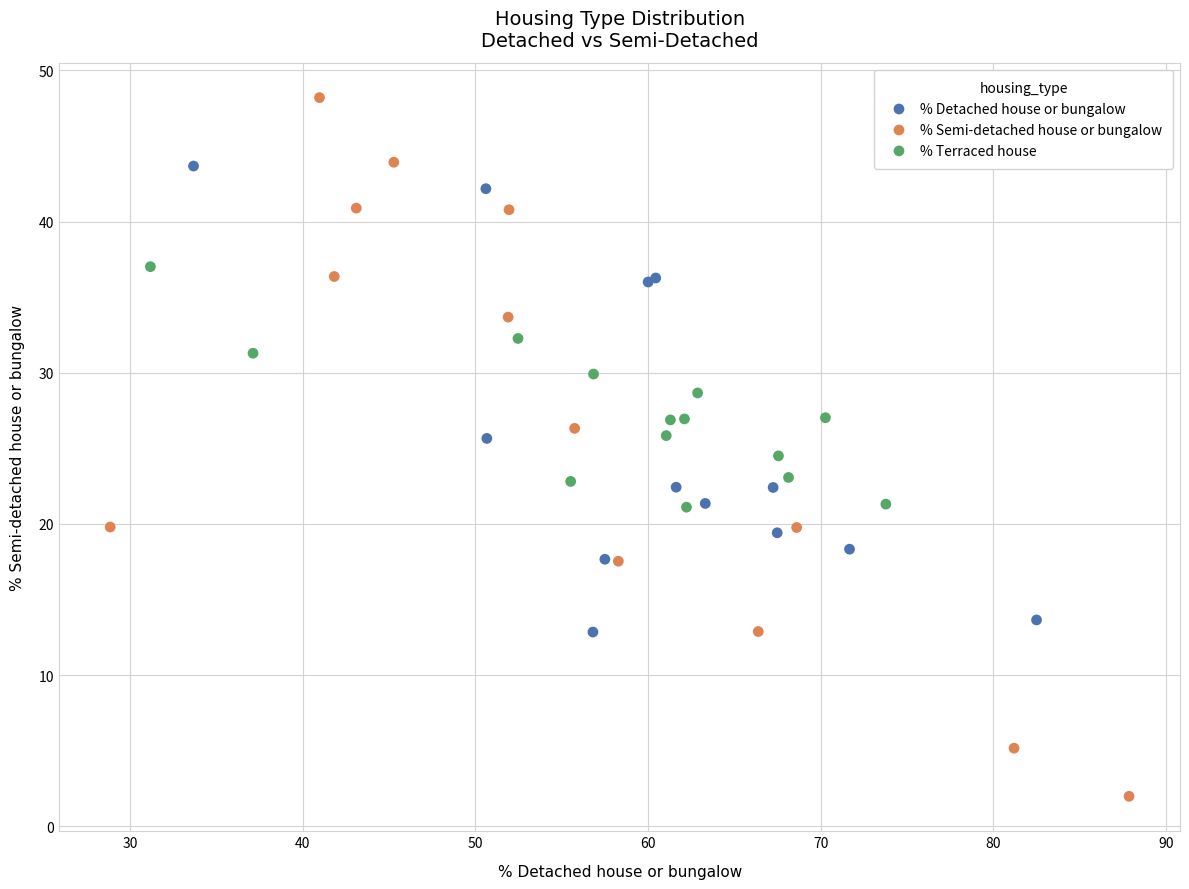

Which series has the widest spread of Y values?

% Semi-detached house or bungalow